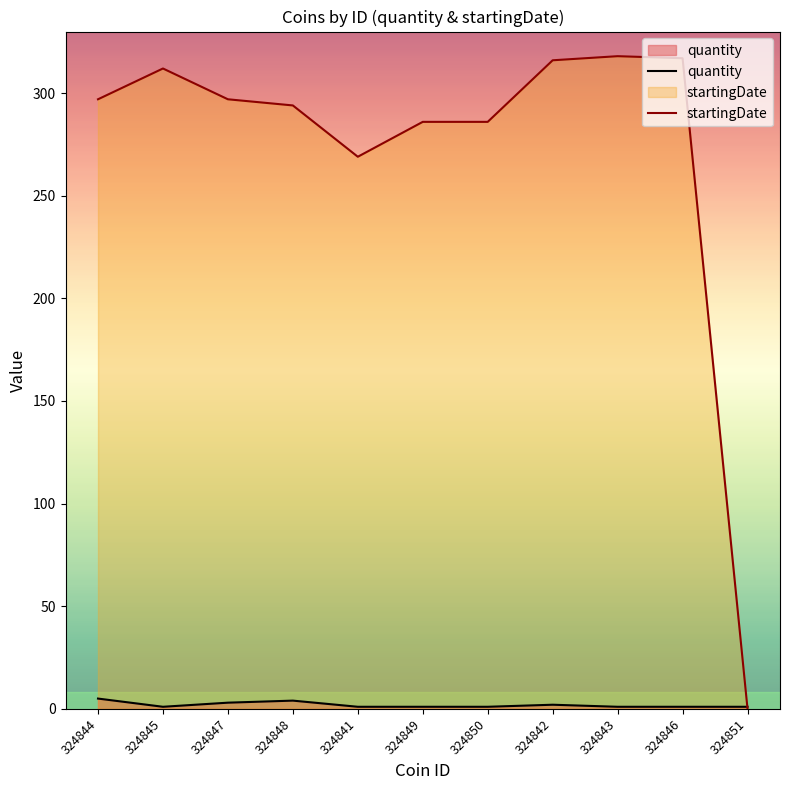

What is the difference between the highest and lowest values at 324846?

316